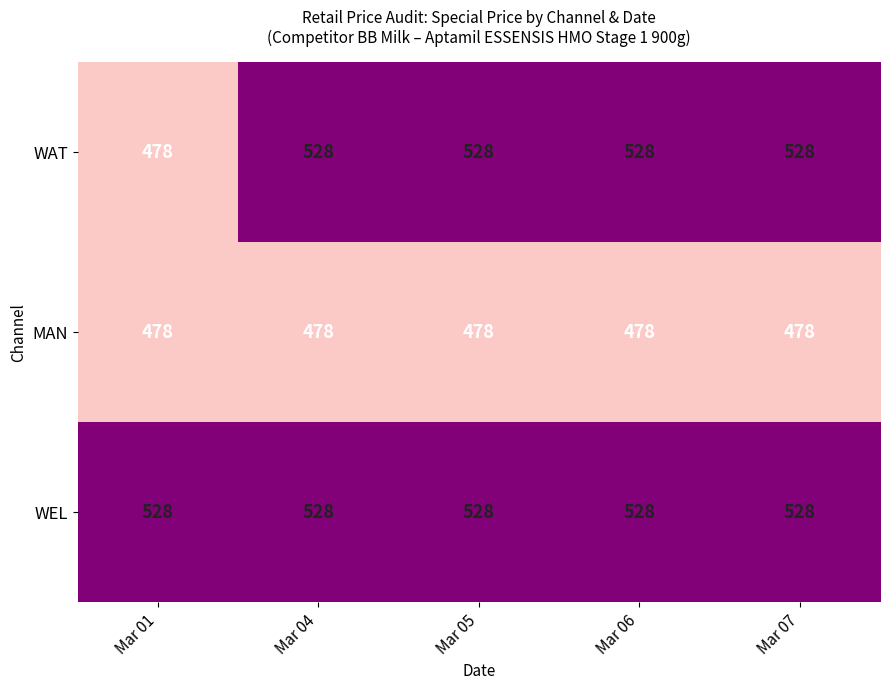

List the series in order of their overall mean, lowest first.

MAN, WAT, WEL